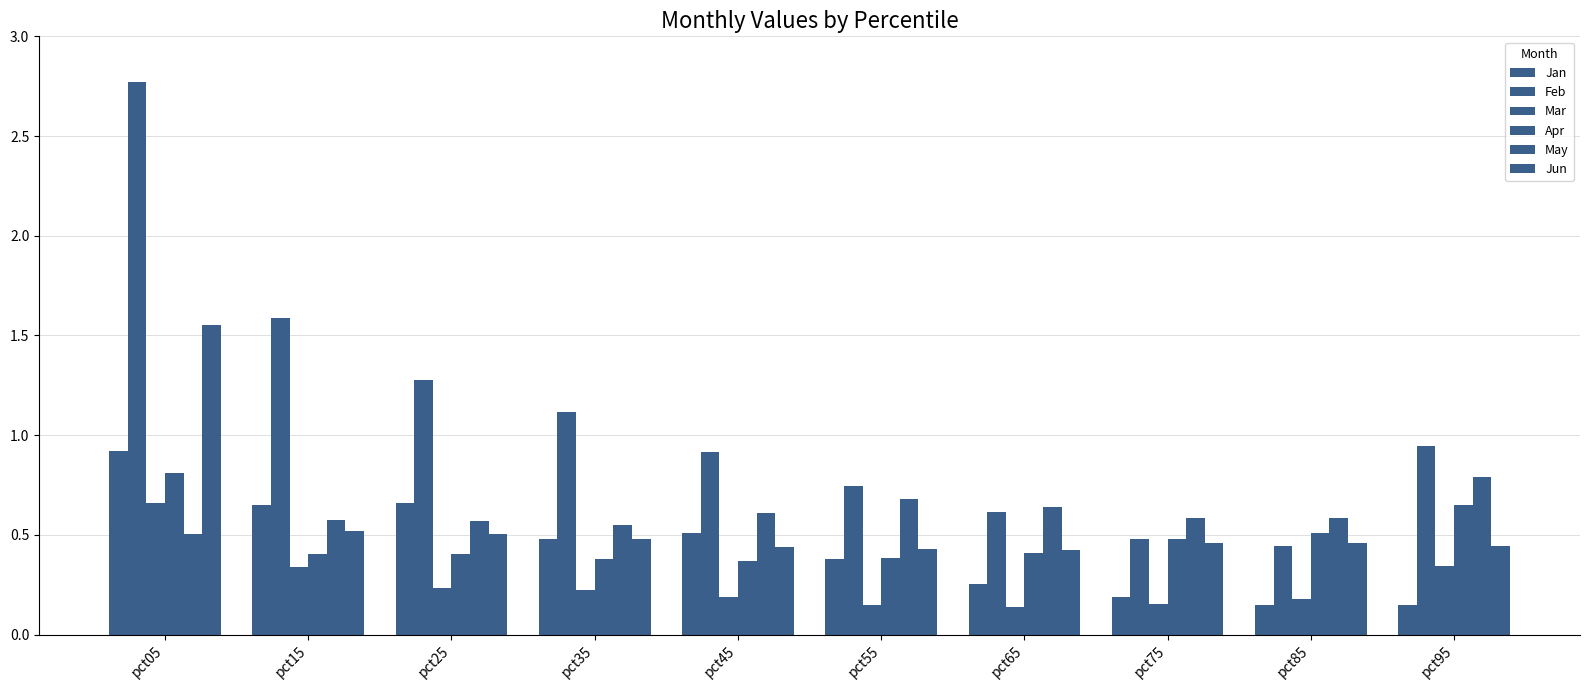

The value of Mar at pct05 is 0.3. True or false?

False